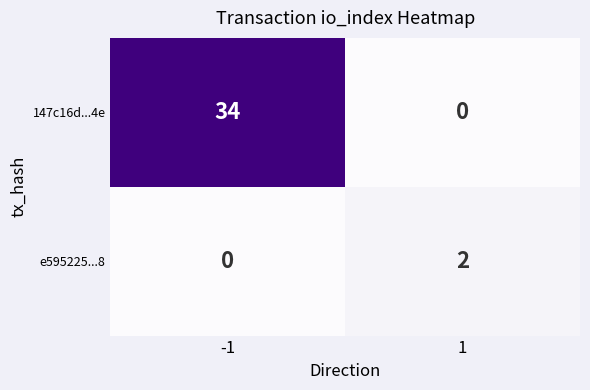

True or false: 147c16d...4e has a value of 0 at 1.

True